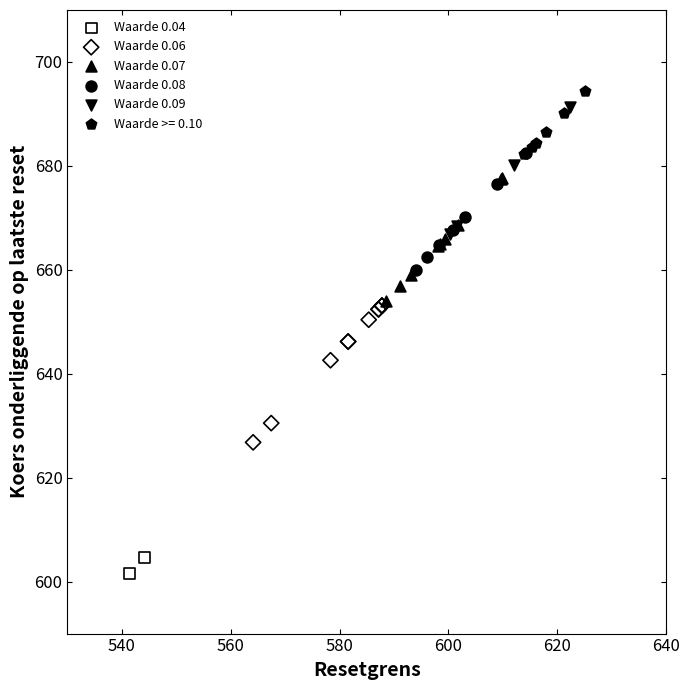

What are all the series names shown in the legend?

Waarde 0.04, Waarde 0.06, Waarde 0.07, Waarde 0.08, Waarde 0.09, Waarde >= 0.10